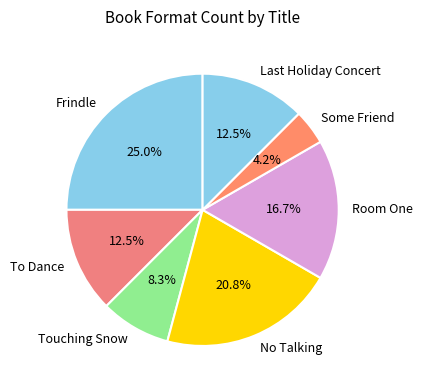

Does Room One represent more than half of the total?

No